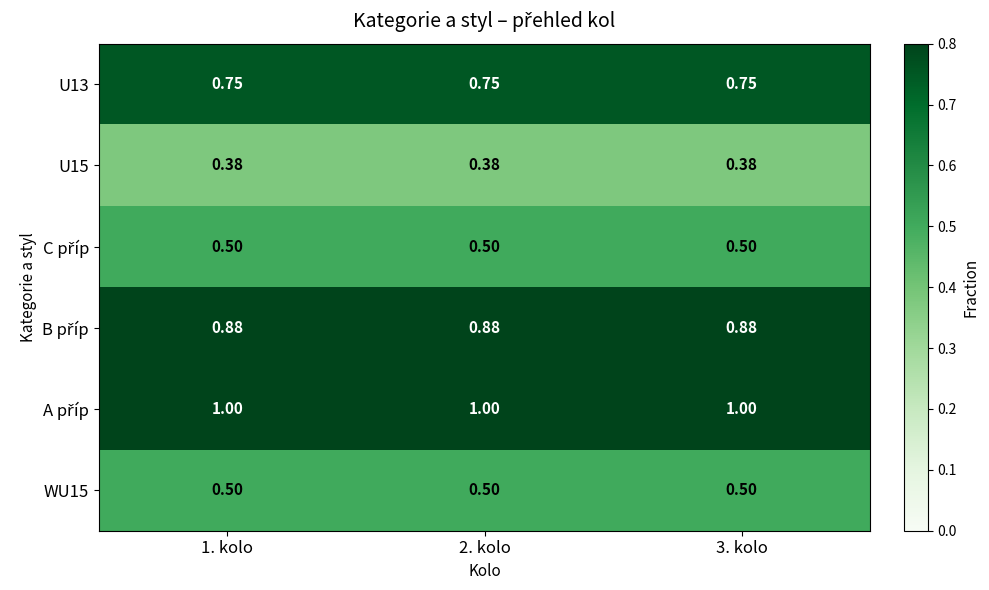

How many categories are shown in the chart?

3